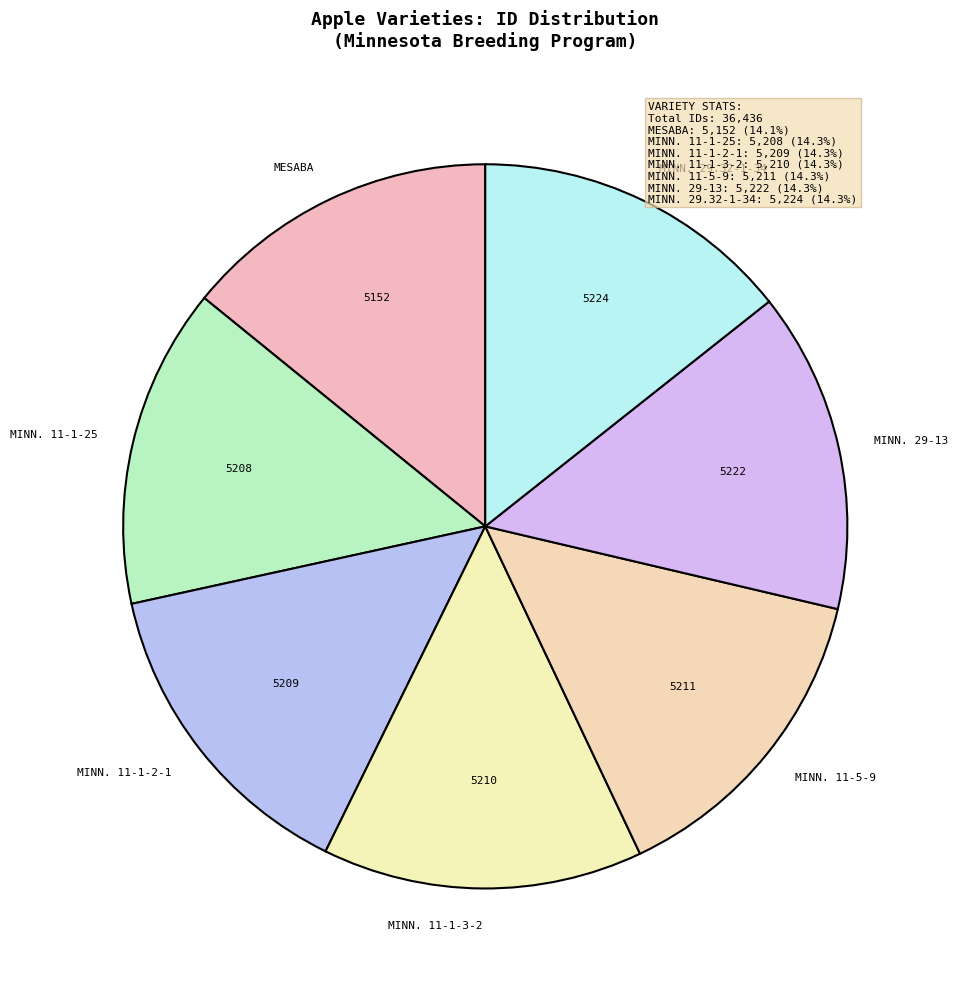

Is there any slice that represents more than half of the pie?

No